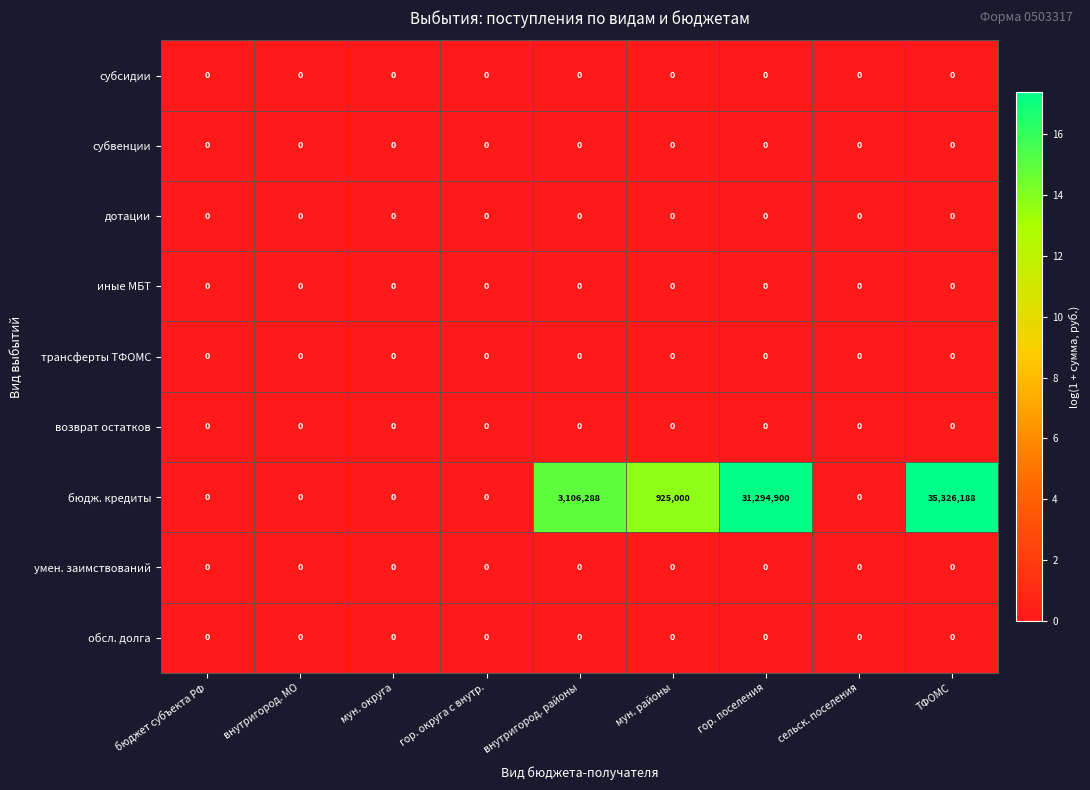

What is the difference between the бюдж. кредиты values at ТФОМС and внутригород. МО?

35326188